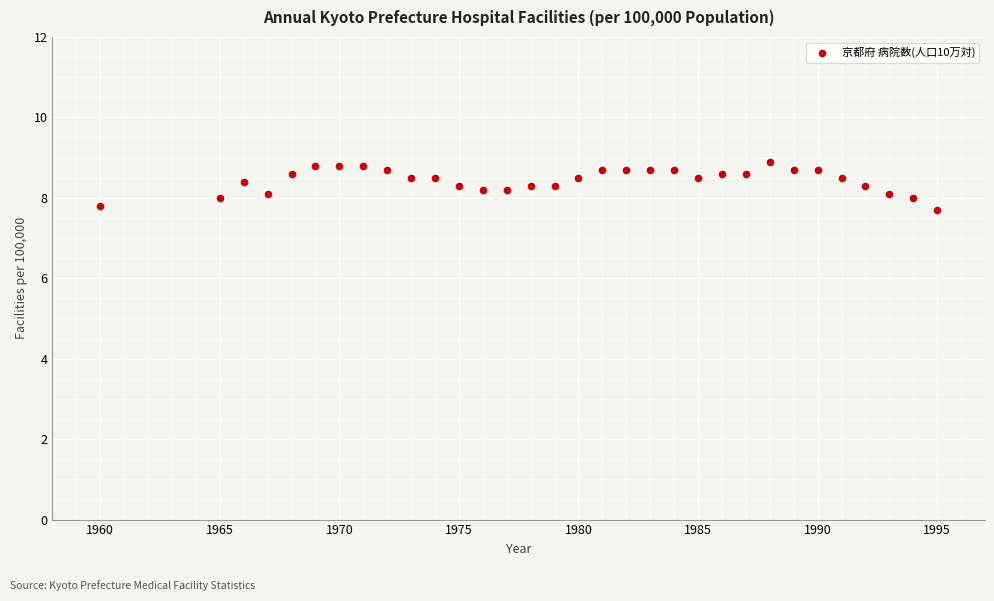

What is the range of X values (max minus min)?

35.0